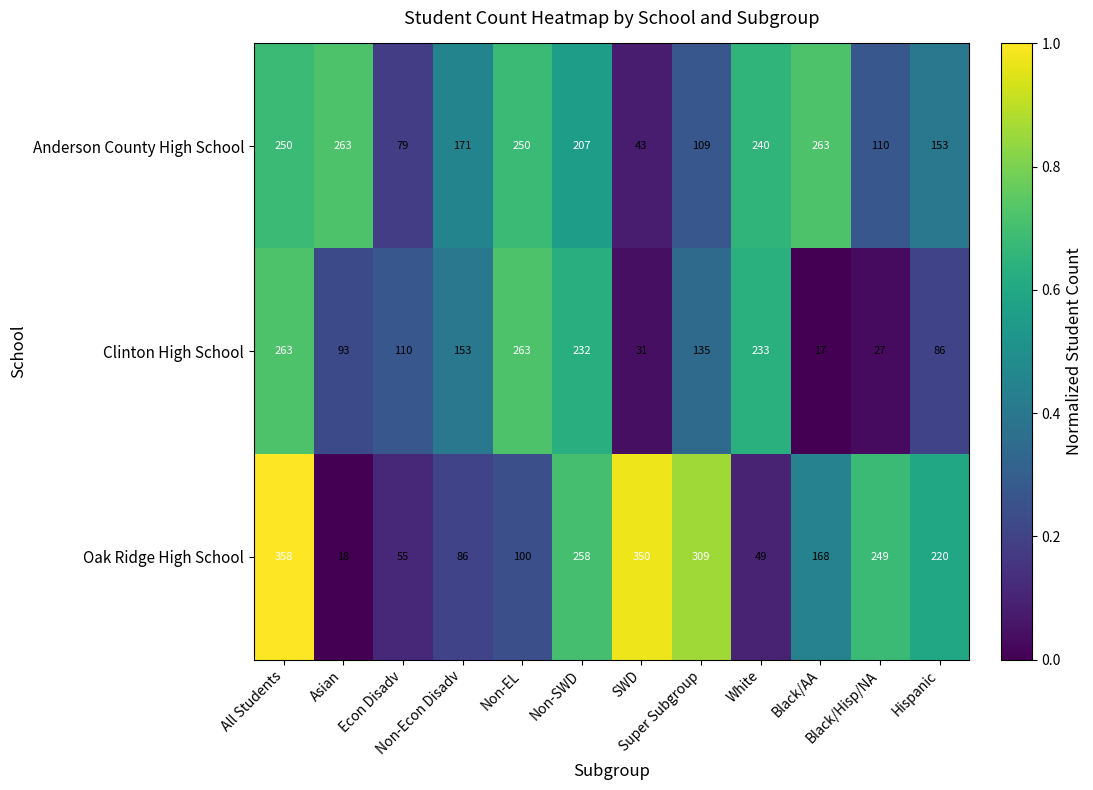

Between Black/AA and Black/Hisp/NA, which series saw the biggest shift?

Anderson County High School